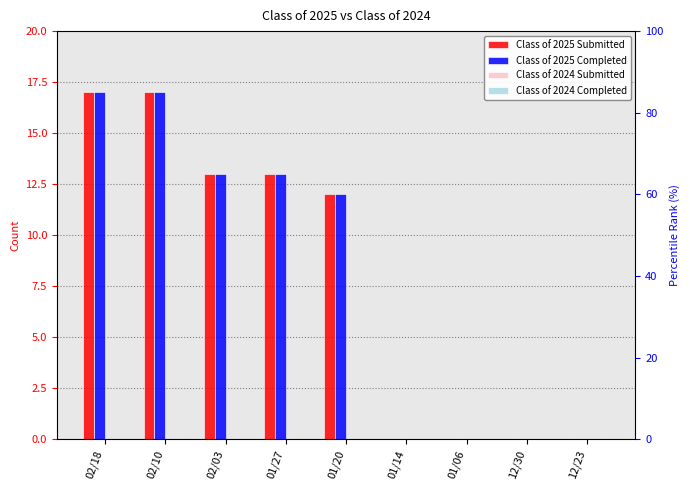

Which series has the widest spread of values?

Class of 2025 Submitted